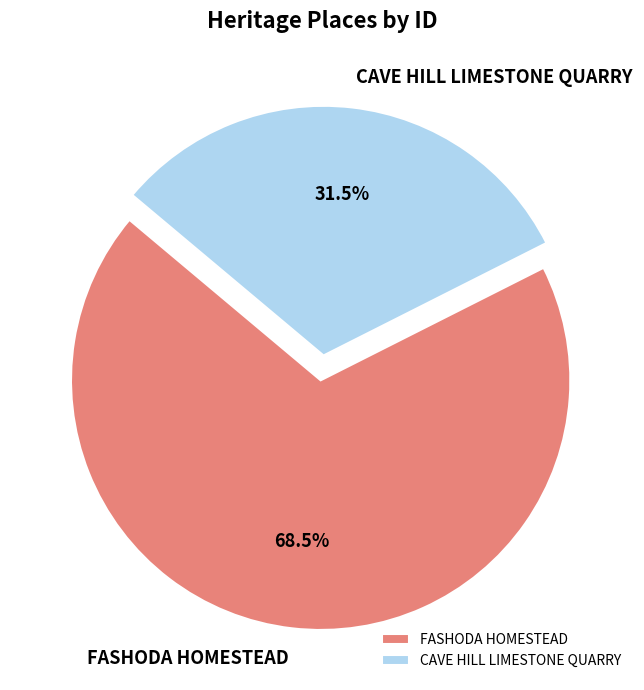

Between FASHODA HOMESTEAD and CAVE HILL LIMESTONE QUARRY, which is larger?

FASHODA HOMESTEAD